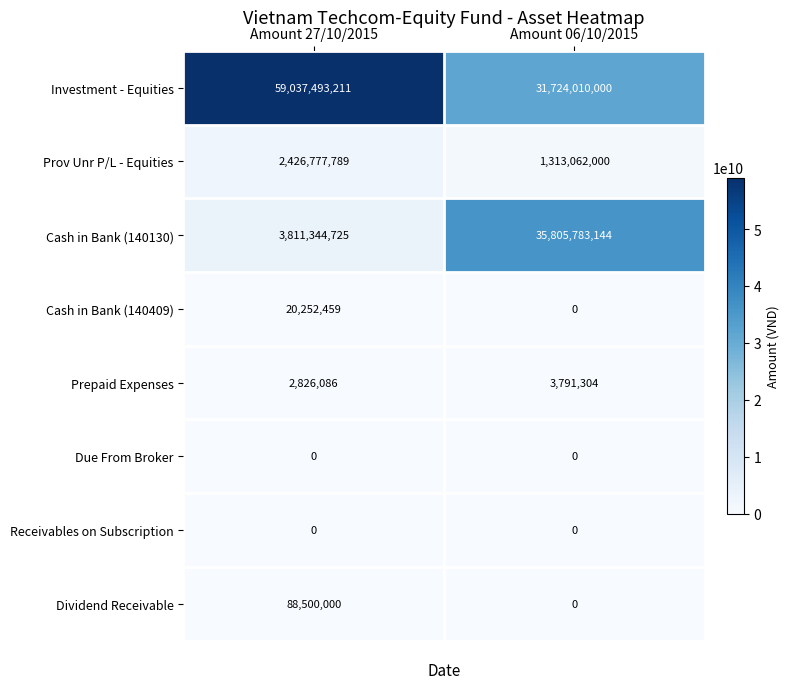

Reading right to left, list all the values displayed in this chart.

Investment - Equities: 31724010000	59037493211
Prov Unr P/L - Equities: 1313062000	2426777789
Cash in Bank (140130): 35805783144	3811344725
Cash in Bank (140409): 0	20252459
Prepaid Expenses: 3791304	2826086
Due From Broker: 0	0
Receivables on Subscription: 0	0
Dividend Receivable: 0	88500000